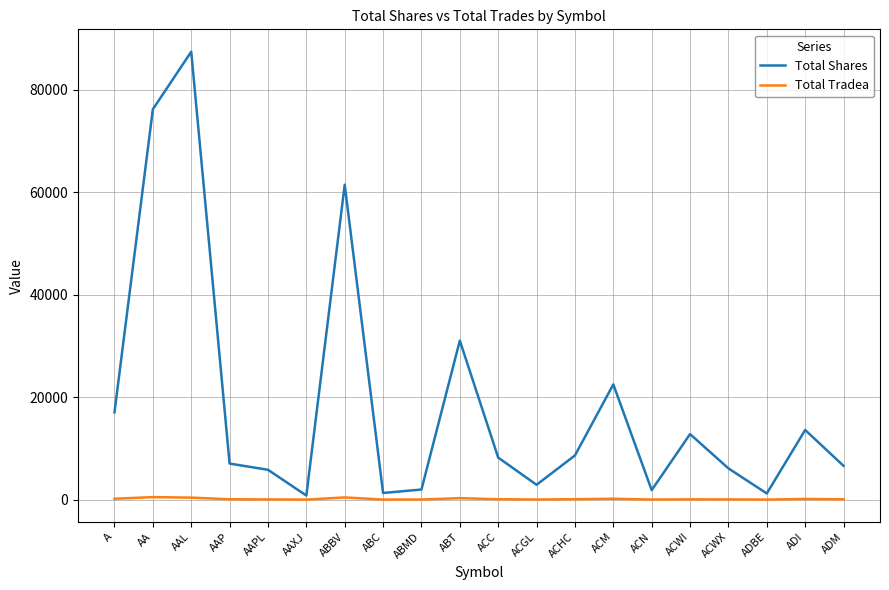

What position from the right is AA?

19